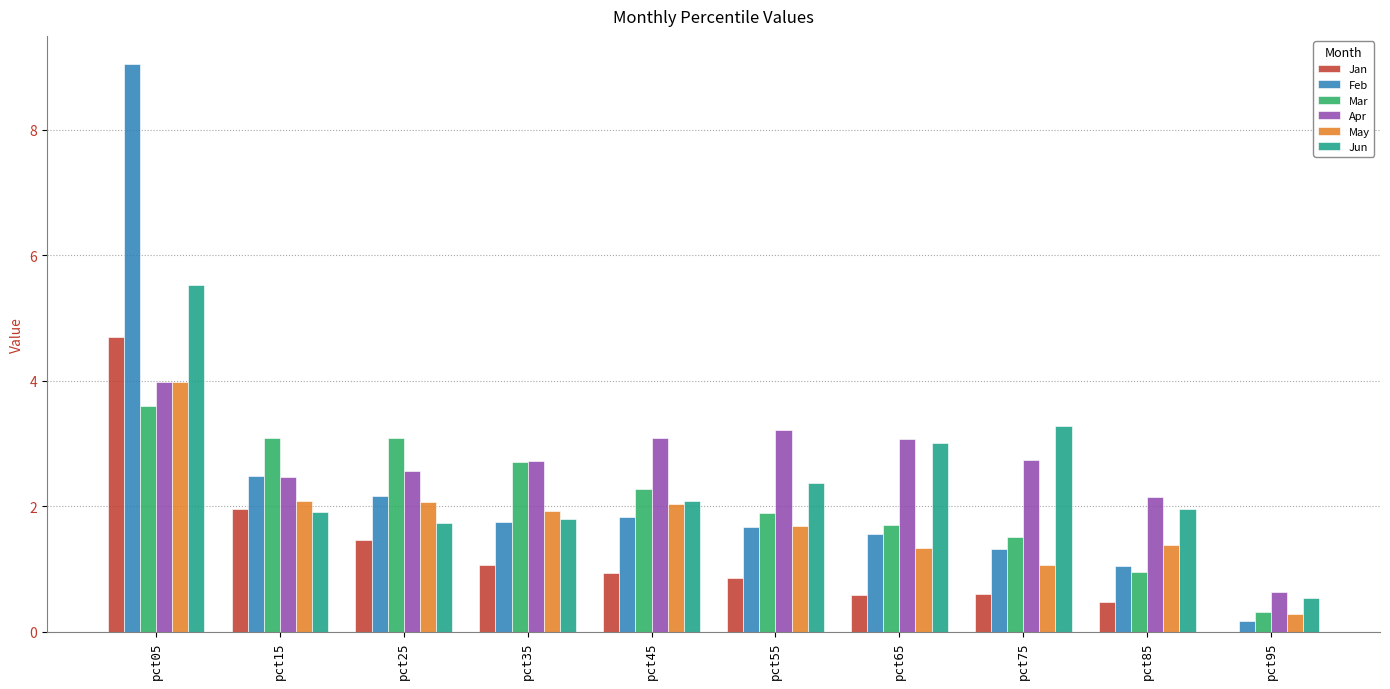

What is the sum of the Apr values at pct35 and pct45?

5.8